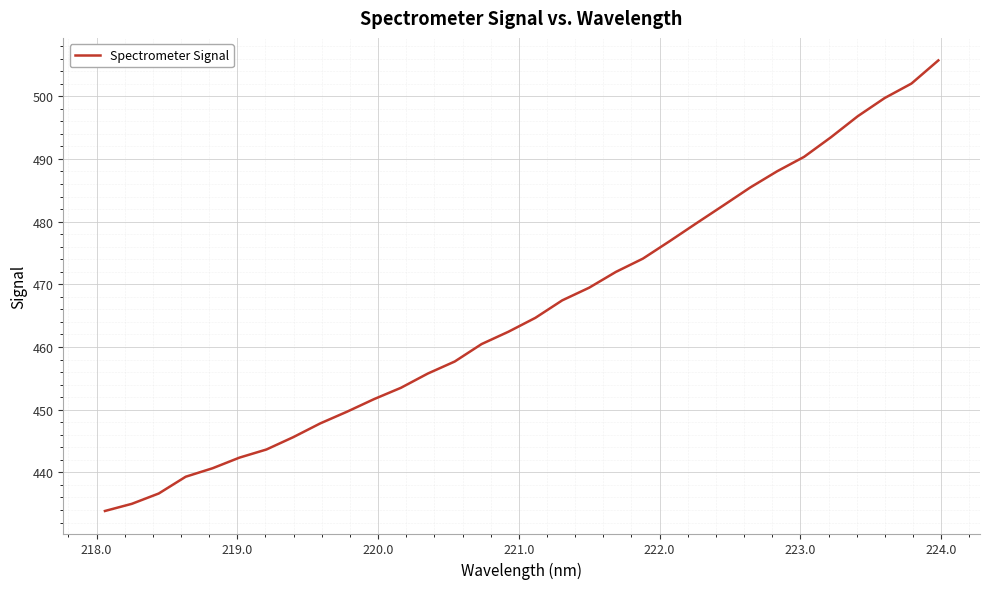

What is the difference between the maximum and minimum values?

71.9